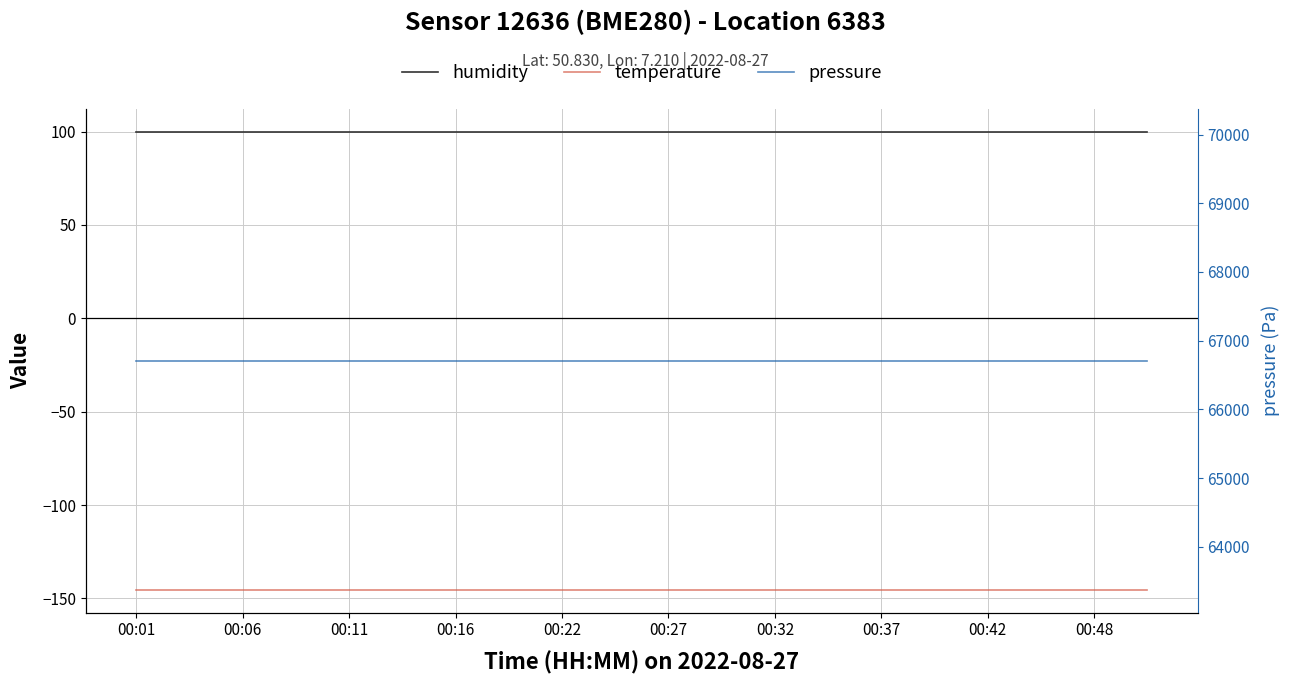

What value does the pressure series have at 00:01?

66708.2